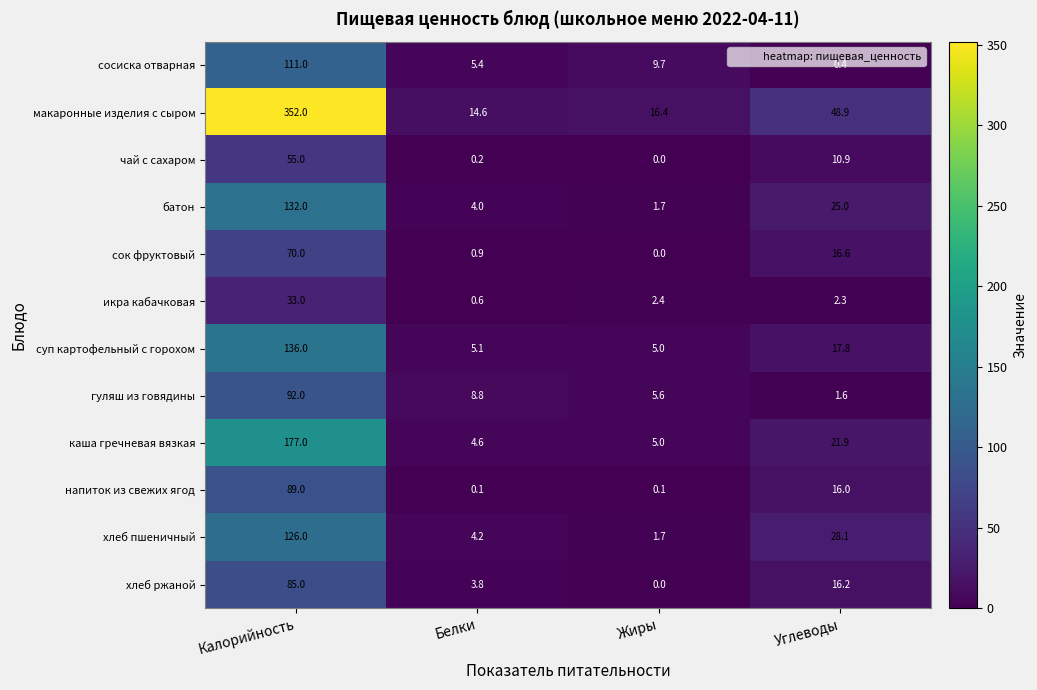

How many data points in сок фруктовый are less than 16?

2